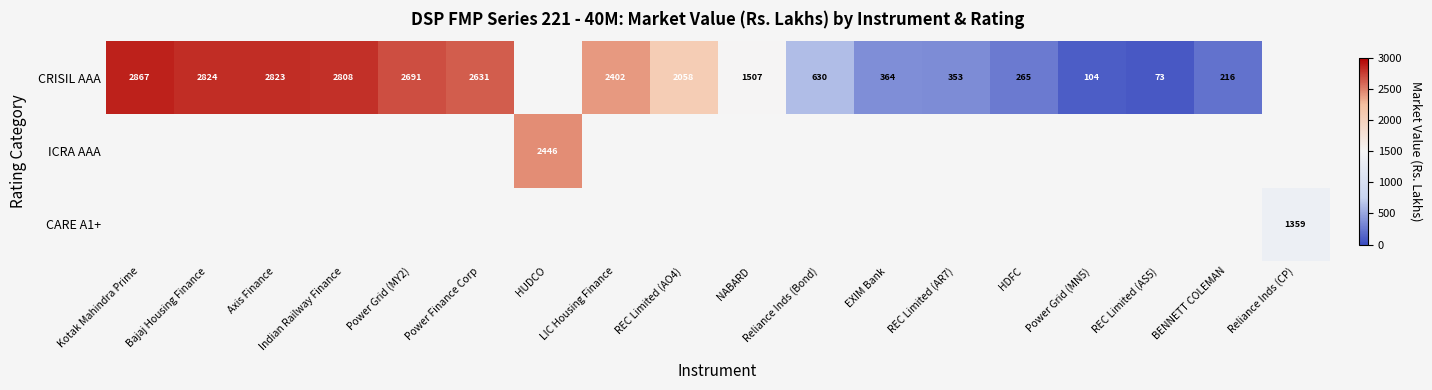

How many positive values does the CARE A1+ series have?

1